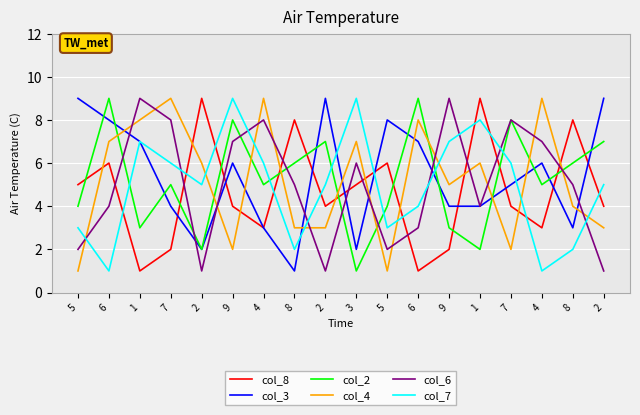

What is the label of the 15th point from the left?

7